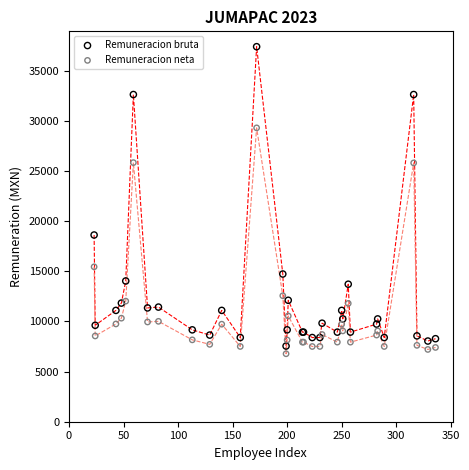

In the Remuneracion neta series, what Y value is closest to 18047?

15454.9